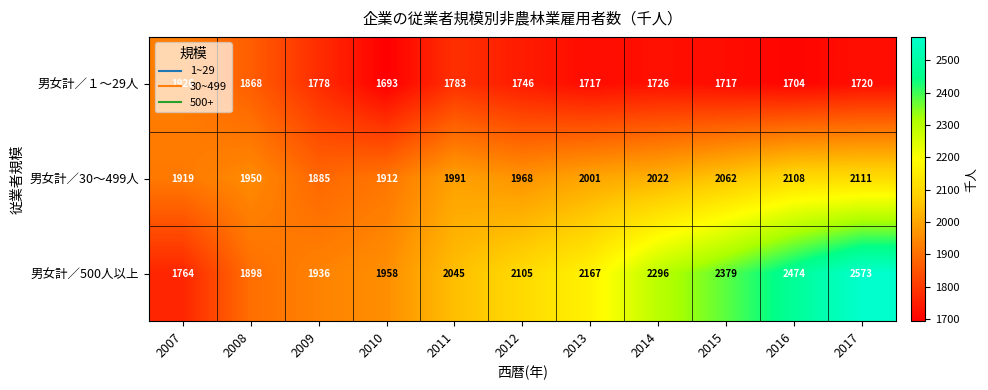

Rank the series at 2017 from highest to lowest value.

男女計／500人以上, 男女計／30～499人, 男女計／１～29人